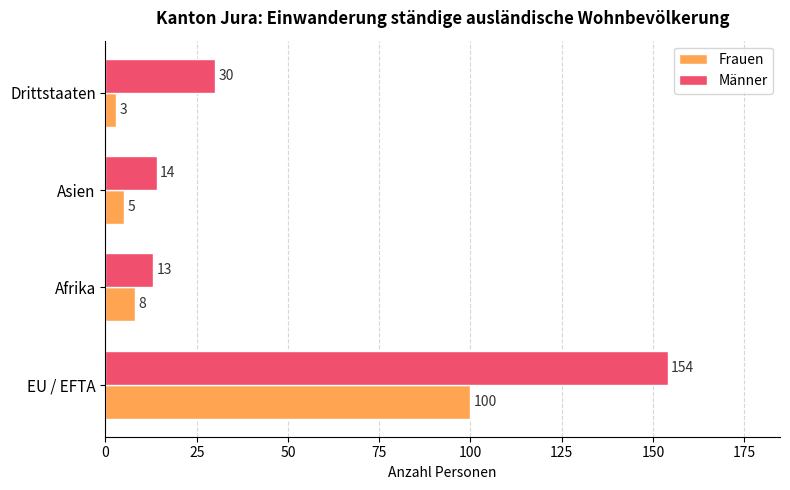

Which series has the widest spread of values?

Männer